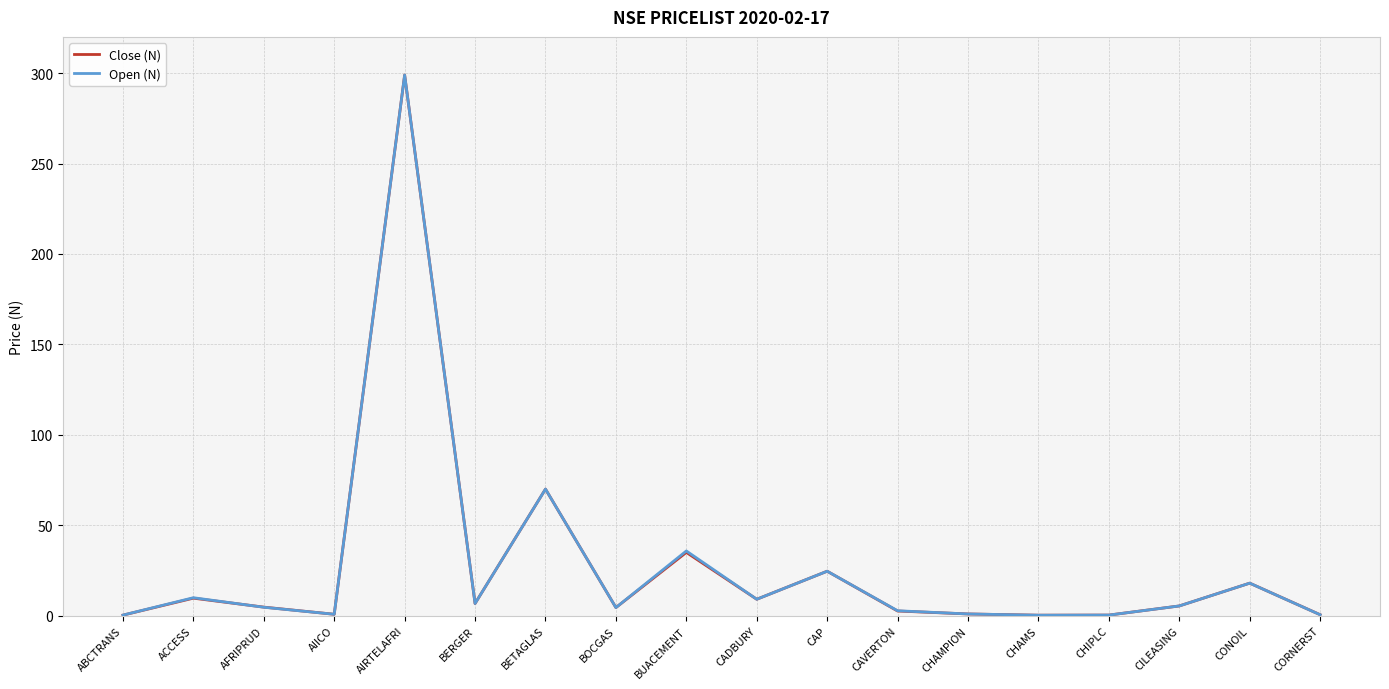

Between AFRIPRUD and BUACEMENT, which series saw the biggest shift?

Open (N)